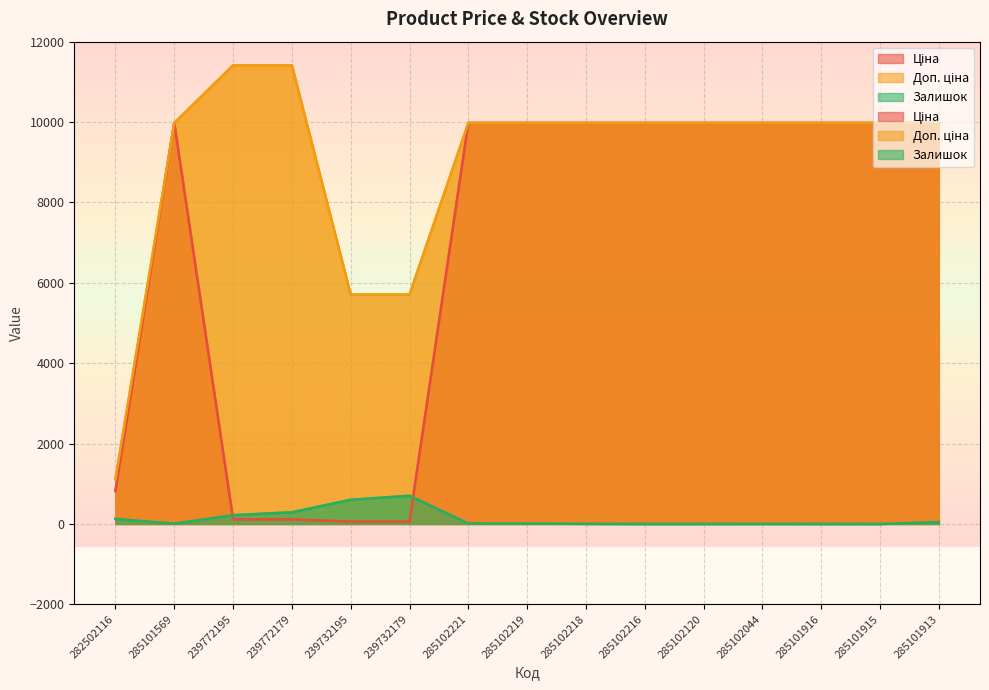

Rank the series by their average value, from highest to lowest.

Доп. ціна, Ціна, Залишок